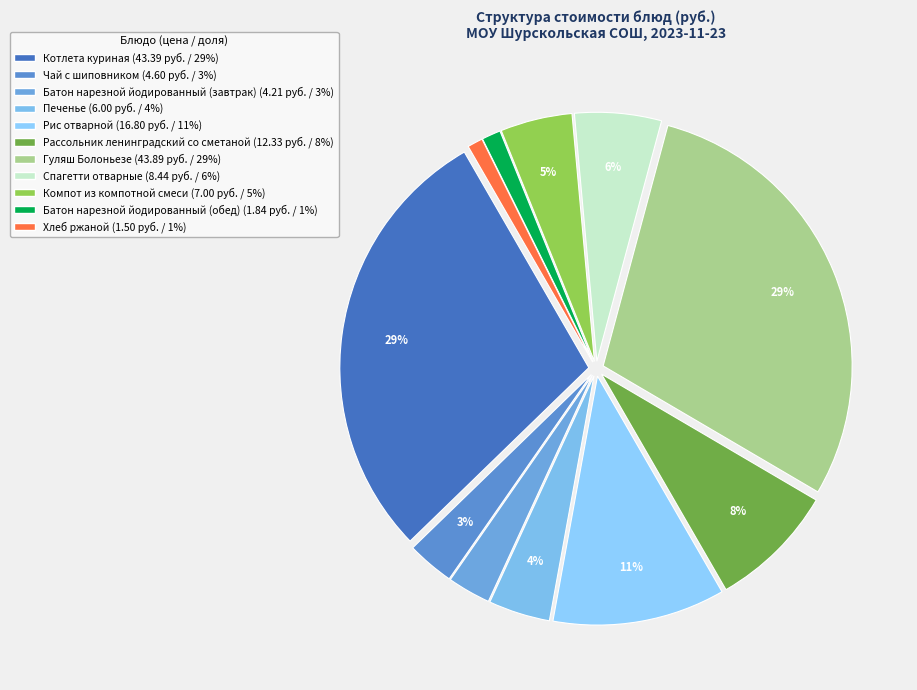

Between Чай с шиповником and Спагетти отварные, which is larger?

Спагетти отварные